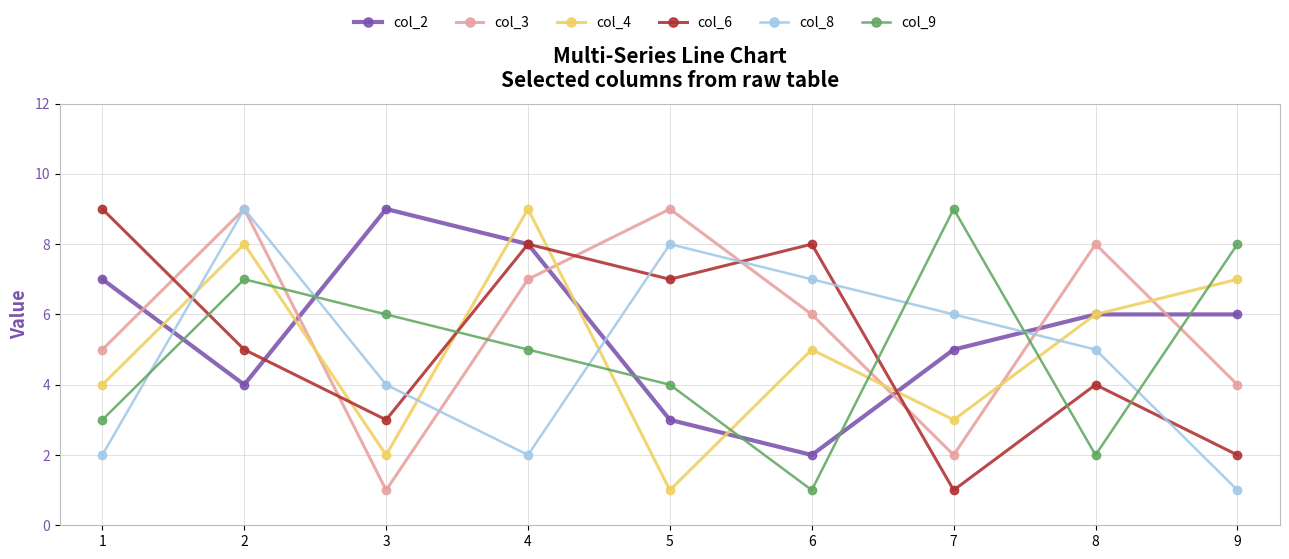

True or false: col_4 and col_6 cross at least once.

True